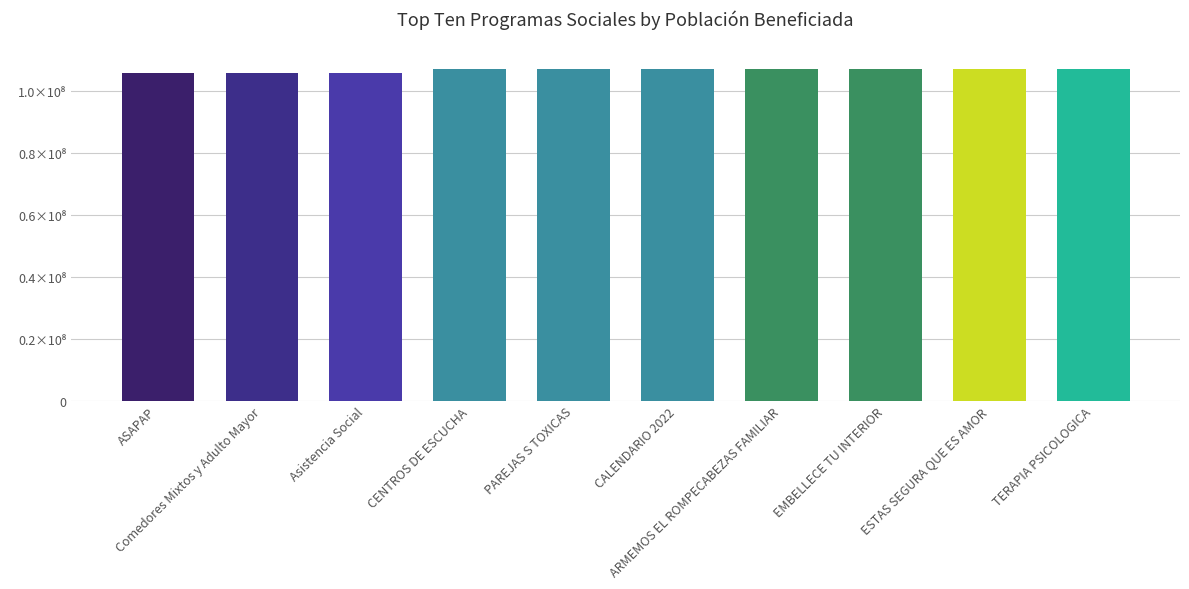

Approximately how many times larger is the value at Comedores Mixtos y Adulto Mayor compared to CENTROS DE ESCUCHA?

1.0